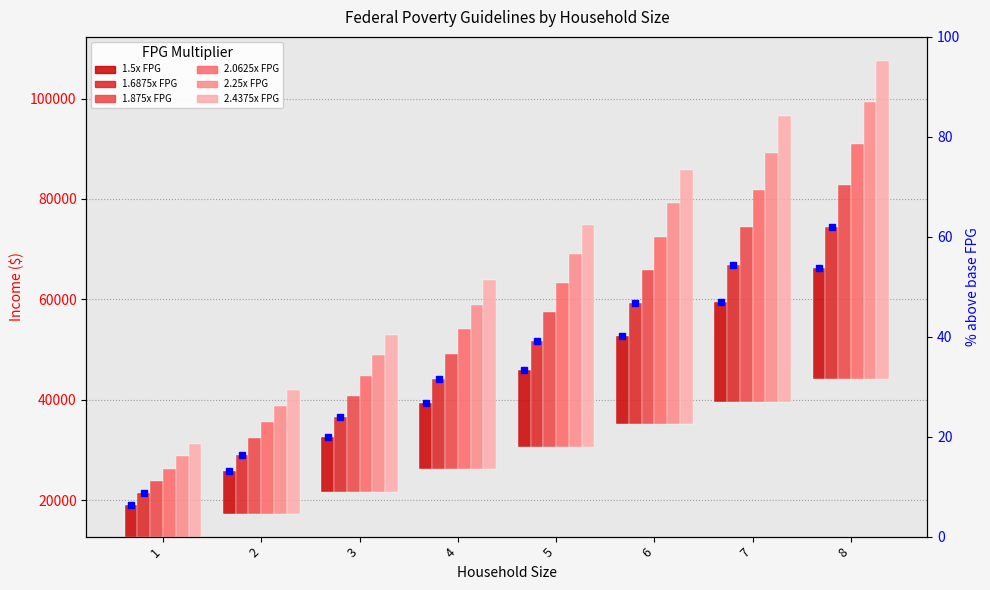

True or false: 1.6875x FPG has a value of 66892.5 at 7.

True